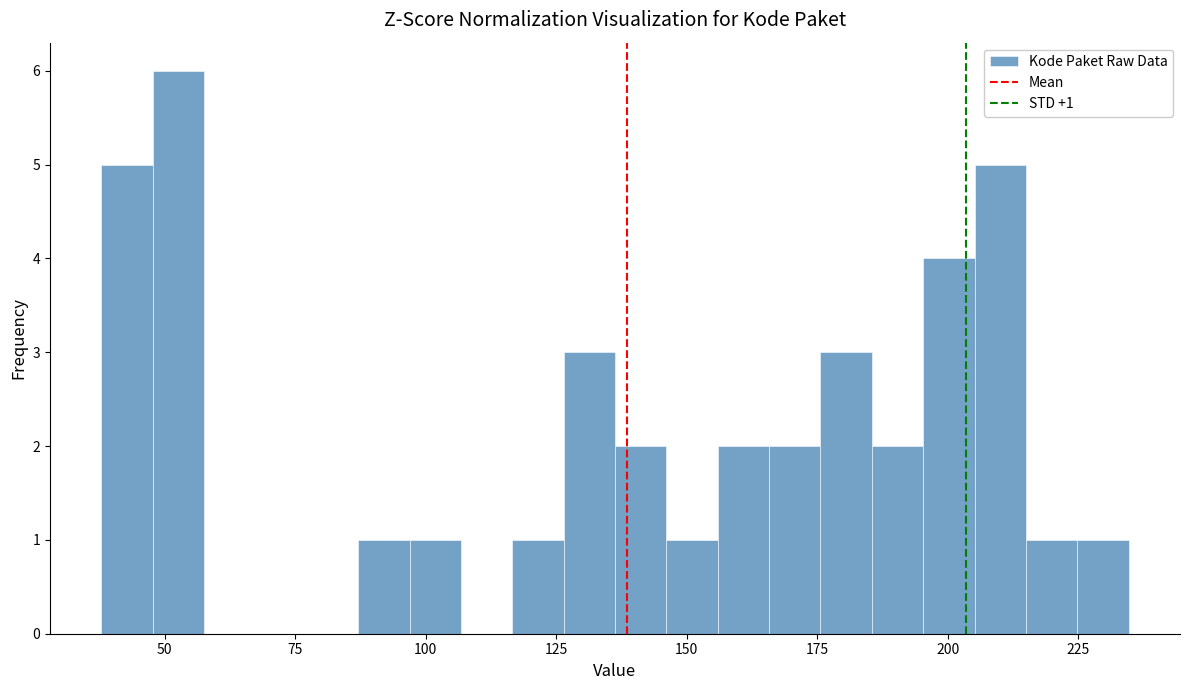

Read against the x-axis, roughly where is the centre of the tallest bar?

55